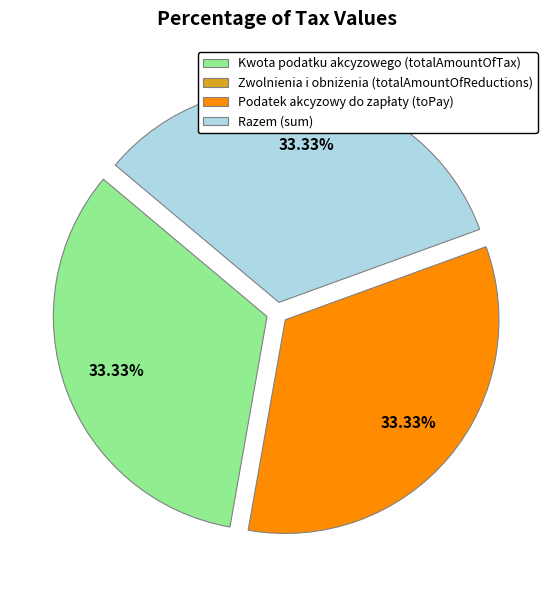

Is there any slice that represents more than half of the pie?

No